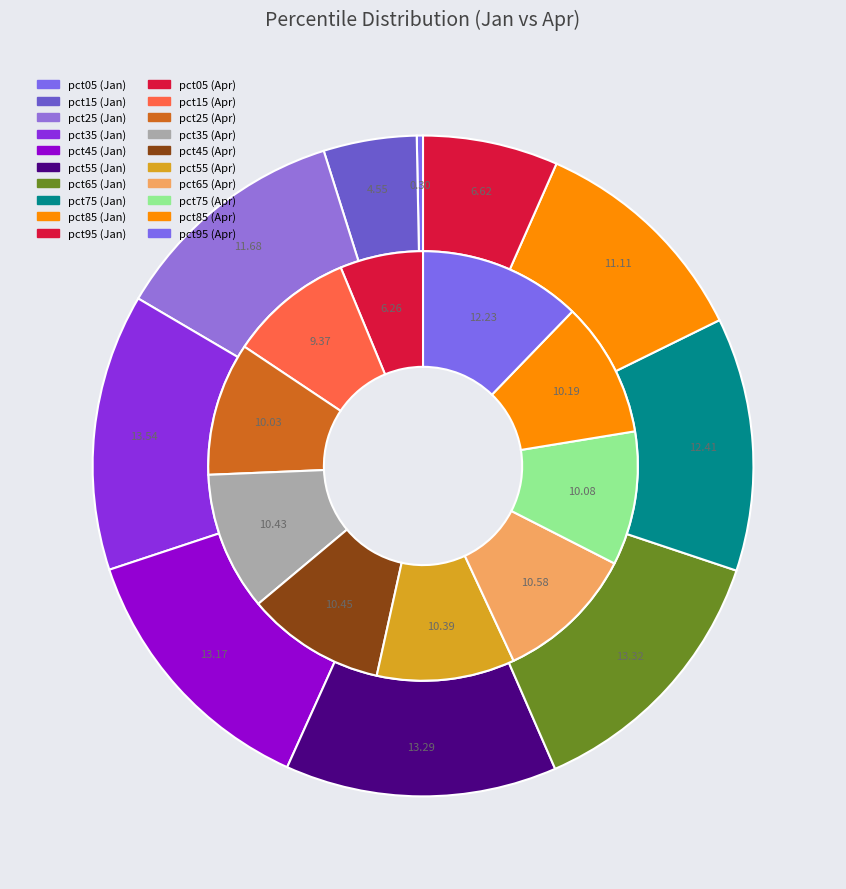

How many slices are in this pie chart?

10